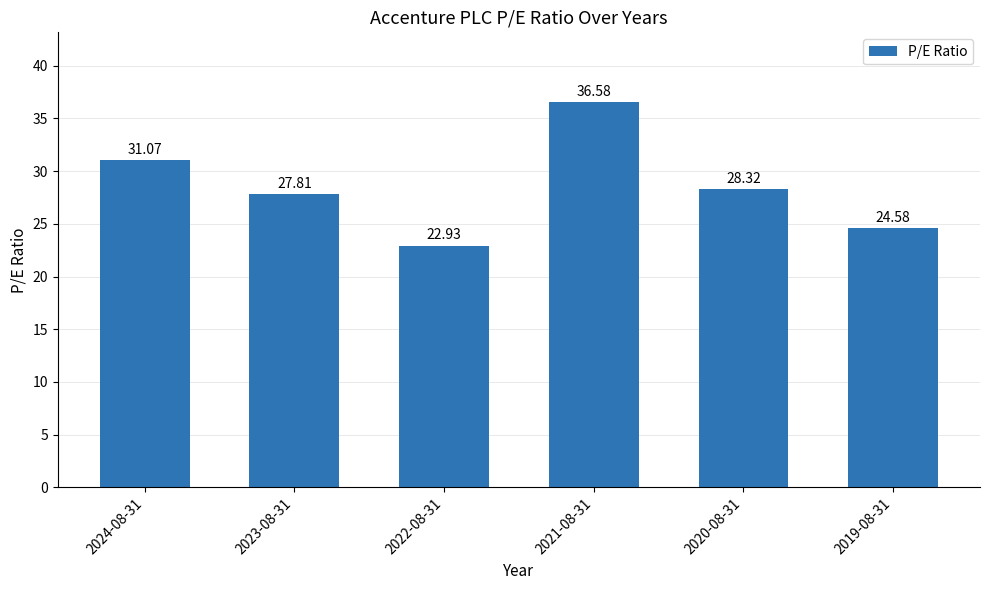

List the labels in order of value, smallest first.

2022-08-31, 2019-08-31, 2023-08-31, 2020-08-31, 2024-08-31, 2021-08-31